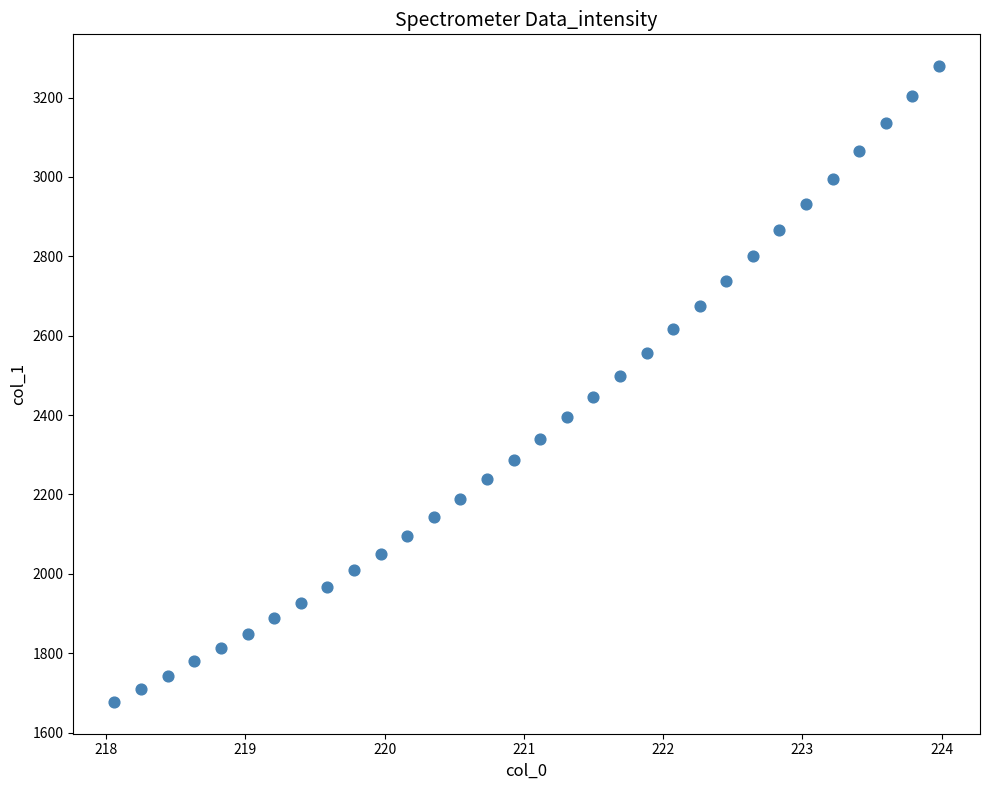

What is the range of Y values (max minus min)?

1602.0